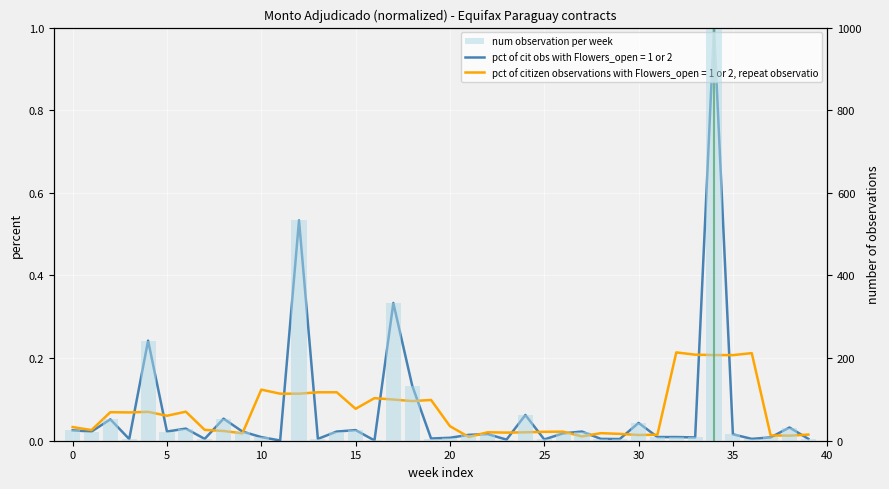

What is the difference between the maximum and minimum values?

999.5